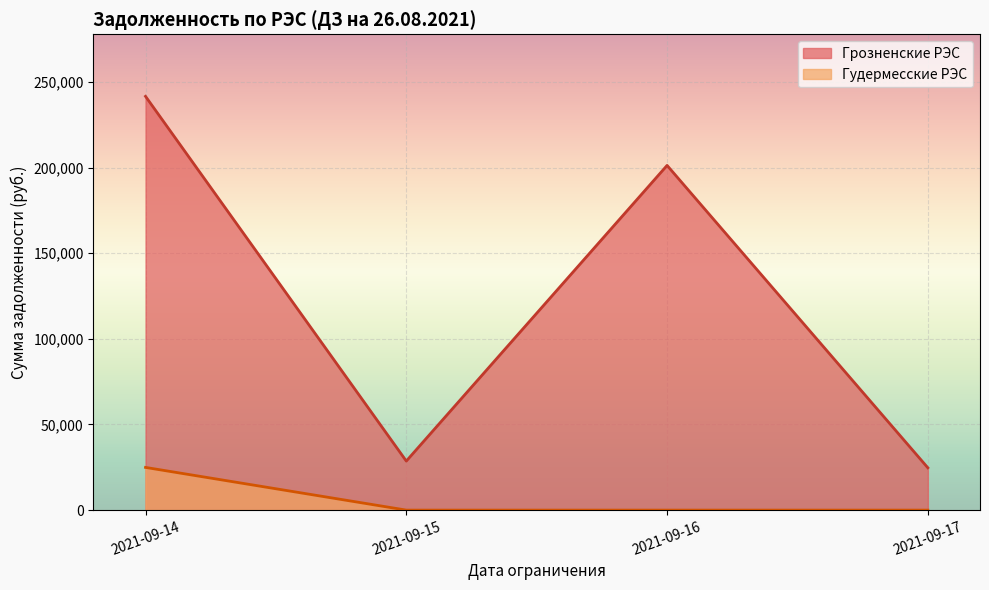

Where is the first local maximum for Гудермесские РЭС?

2021-09-14